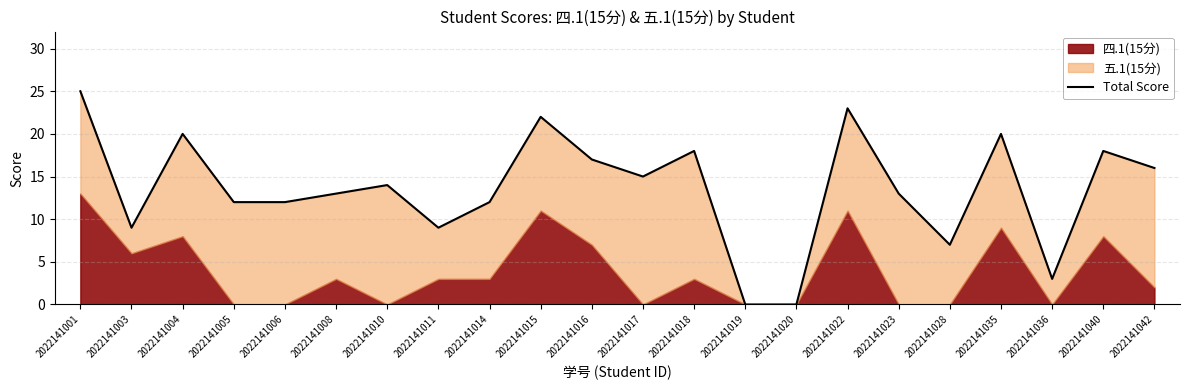

How many lines are shown in the chart?

1